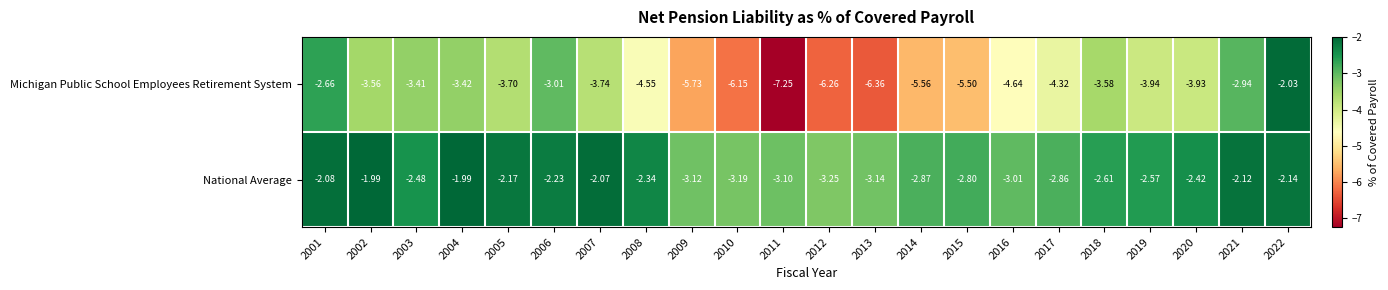

Rank the series by their average value, from lowest to highest.

Michigan Public School Employees Retirement System, National Average